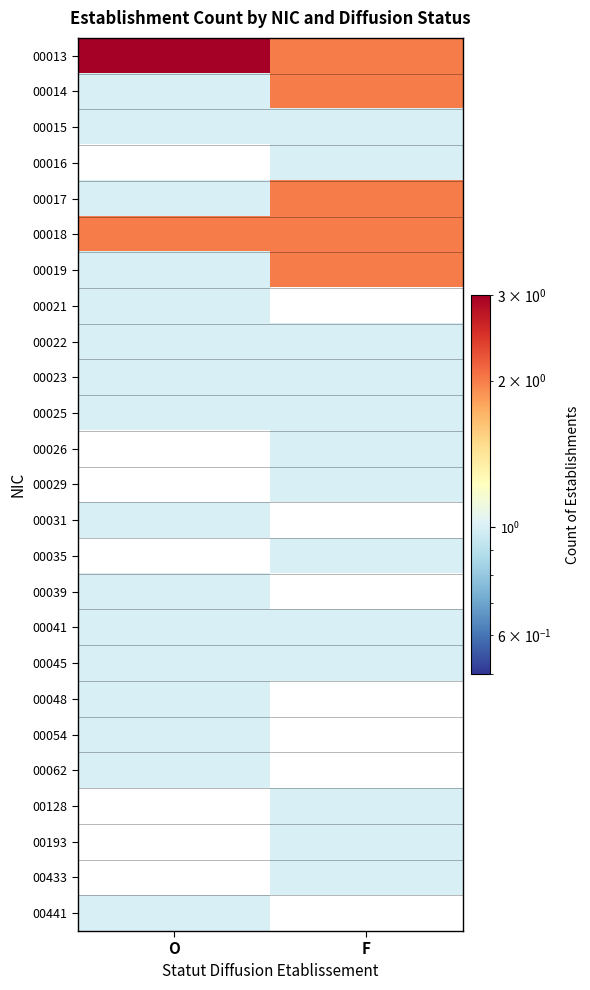

Reading left to right, transcribe all the data shown in this chart.

00013: O=3	F=2
00014: O=1	F=2
00015: O=1	F=1
00016: O=0	F=1
00017: O=1	F=2
00018: O=2	F=2
00019: O=1	F=2
00021: O=1	F=0
00022: O=1	F=1
00023: O=1	F=1
00025: O=1	F=1
00026: O=0	F=1
00029: O=0	F=1
00031: O=1	F=0
00035: O=0	F=1
00039: O=1	F=0
00041: O=1	F=1
00045: O=1	F=1
00048: O=1	F=0
00054: O=1	F=0
00062: O=1	F=0
00128: O=0	F=1
00193: O=0	F=1
00433: O=0	F=1
00441: O=1	F=0